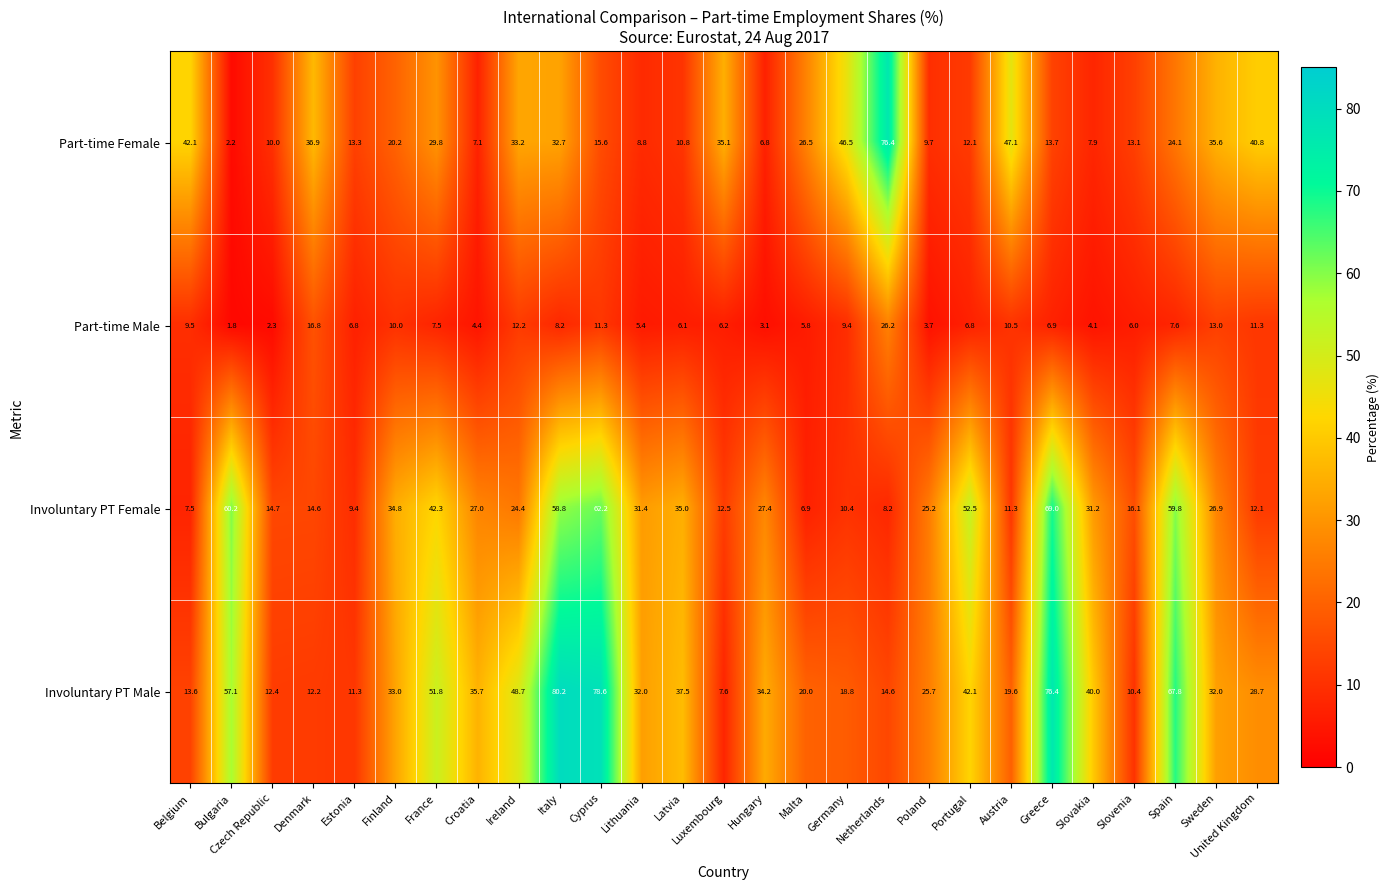

At which category does the chart reach its peak across all series?

Italy